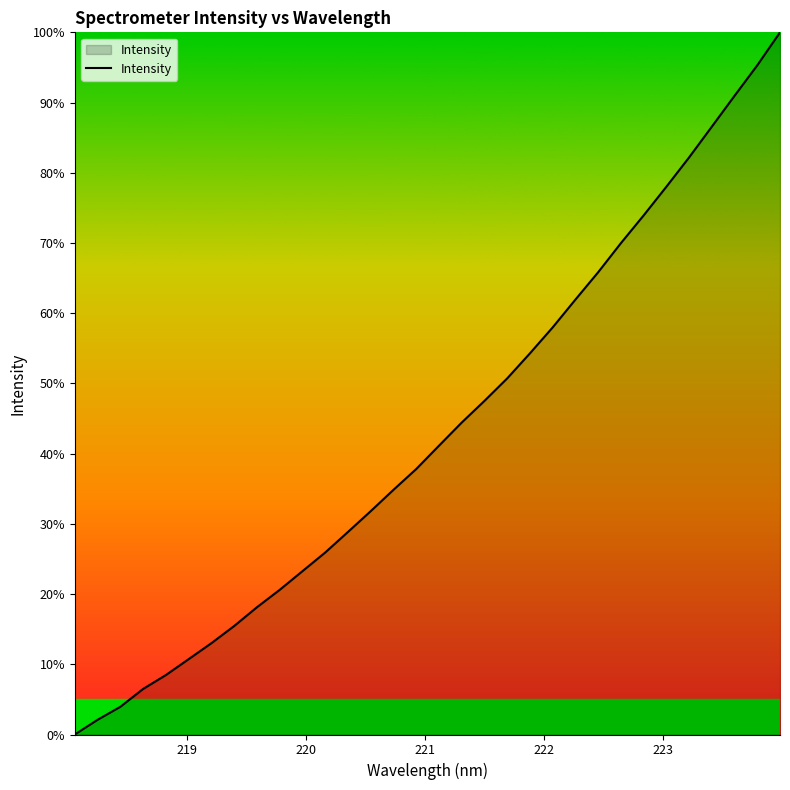

What is the greatest value displayed?

100.0